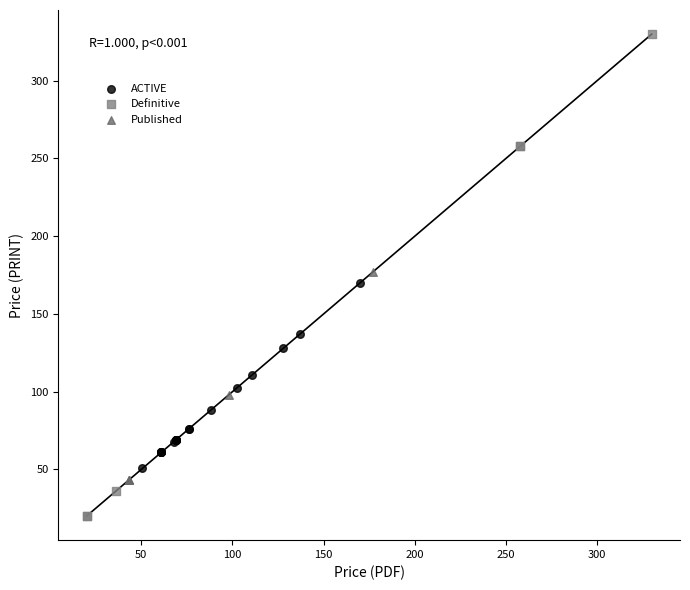

Which series contains the lowest Y value?

Definitive